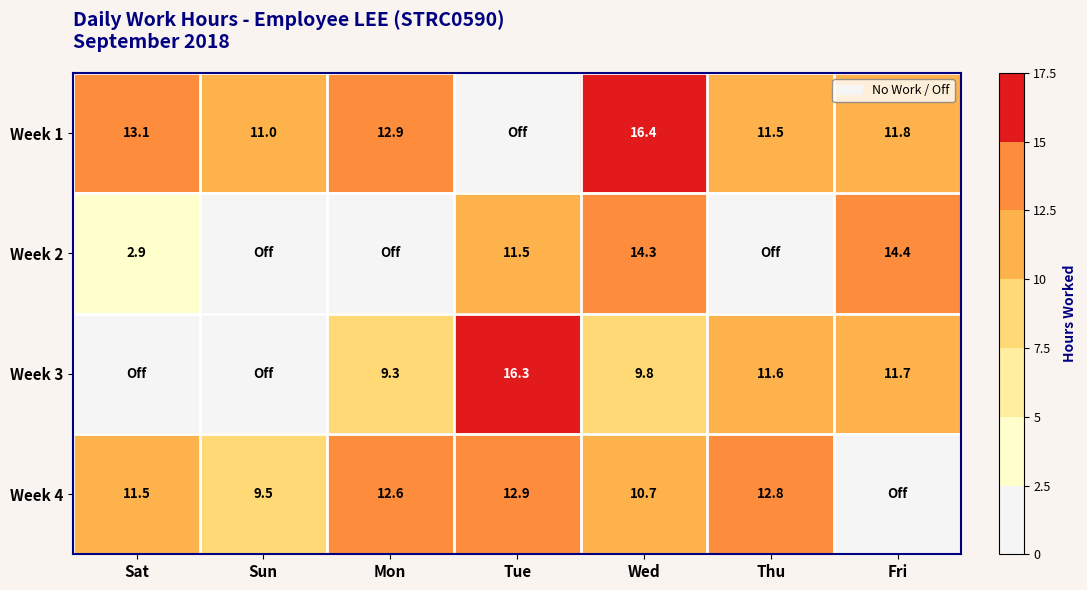

Rank the series at Wed from highest to lowest value.

Week 1, Week 2, Week 4, Week 3